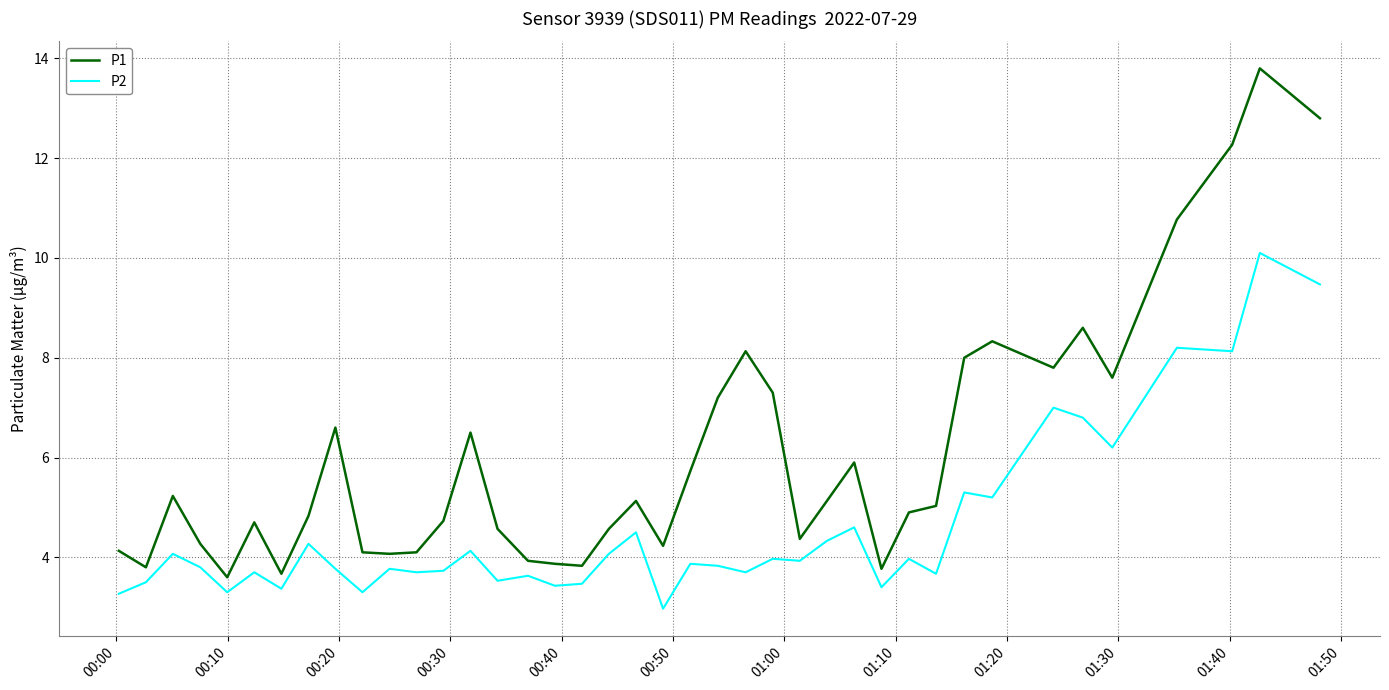

Which series has the widest spread of values?

P1